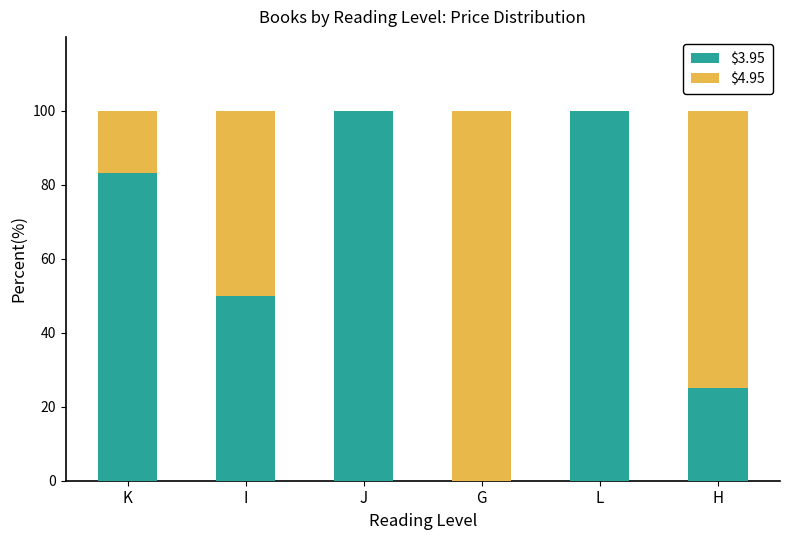

How many distinct data groups are displayed?

2